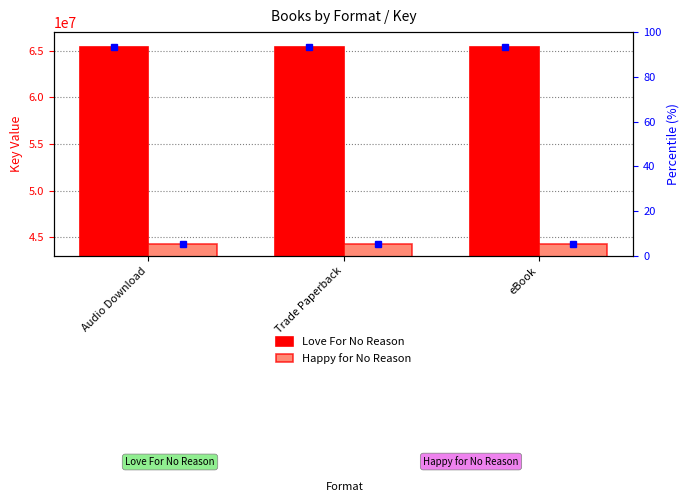

List the labels in order of Love For No Reason value, largest first.

Audio Download, Trade Paperback, eBook